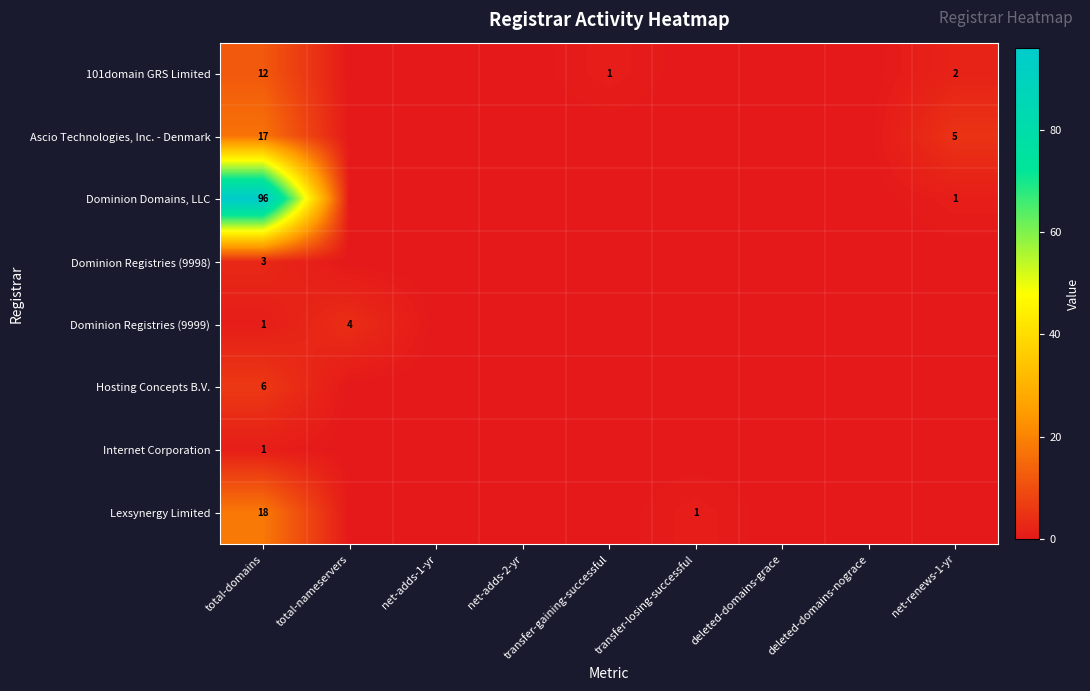

At how many categories does at least one series exceed 92?

1